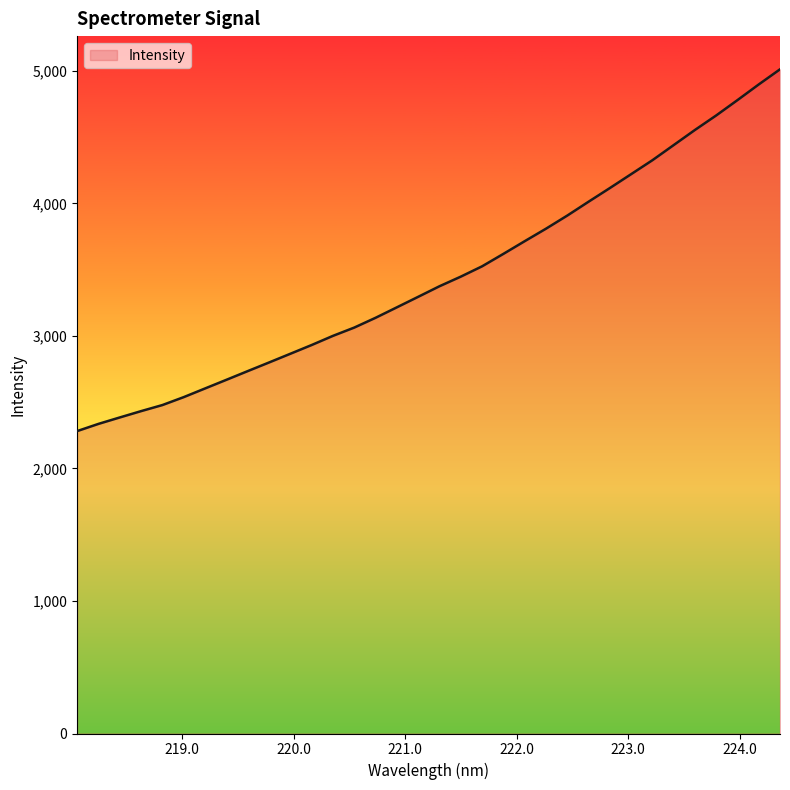

Count the number of categories in the chart.

34